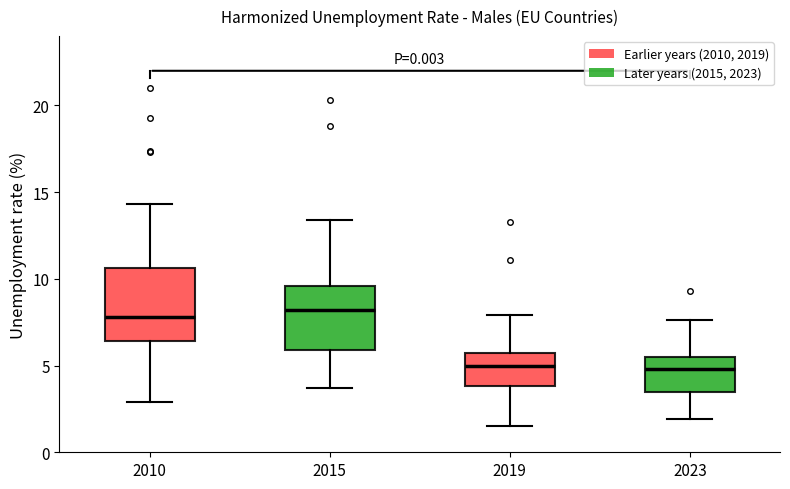

Reading left to right, read every box against the y-axis: the position of its median line, the range the box covers, and the ends of its whiskers. The values are not printed on the chart, so give them approximately, as read against the axis.

2010: median 8.0, box 6.5 to 10.5, whiskers 3.0 to 14.5
2015: median 8.0, box 6.0 to 9.5, whiskers 3.5 to 13.5
2019: median 5.0, box 4.0 to 5.5, whiskers 1.5 to 8.0
2023: median 5.0, box 3.5 to 5.5, whiskers 2.0 to 7.5